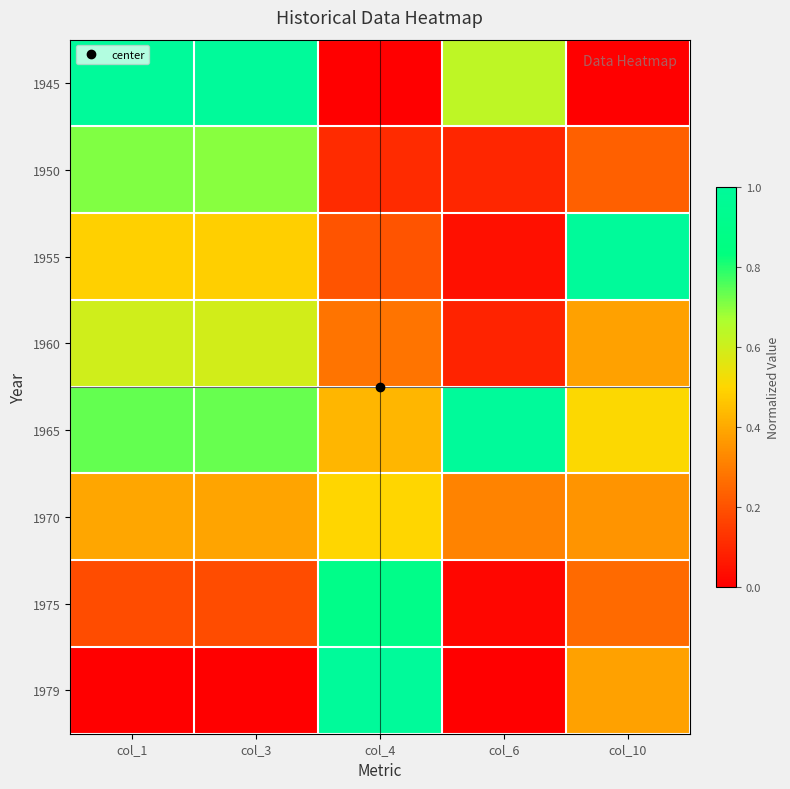

Rank the series at col_3 from highest to lowest value.

1945, 1965, 1950, 1960, 1955, 1970, 1975, 1979